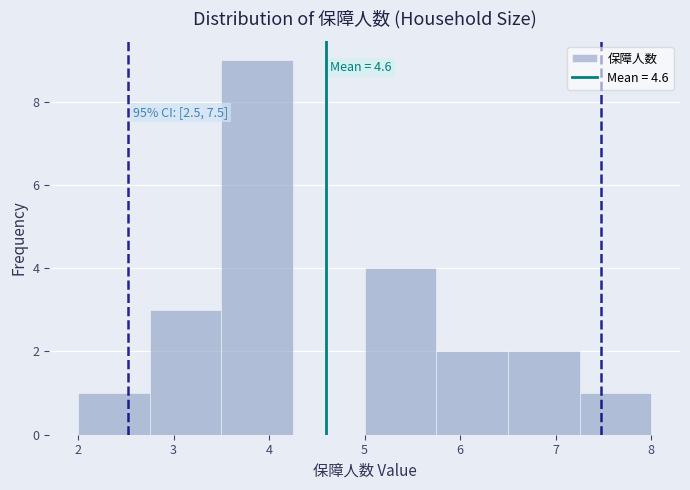

Which range on the x-axis has the tallest bar?

3.50 to 4.25